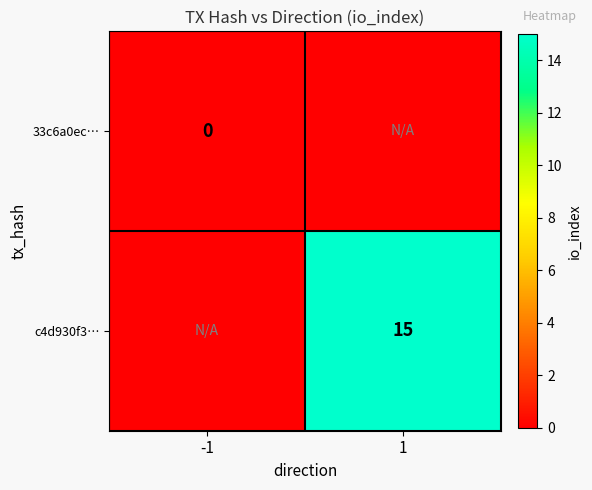

Is it true that c4d930f3… equals 24 at 1?

False